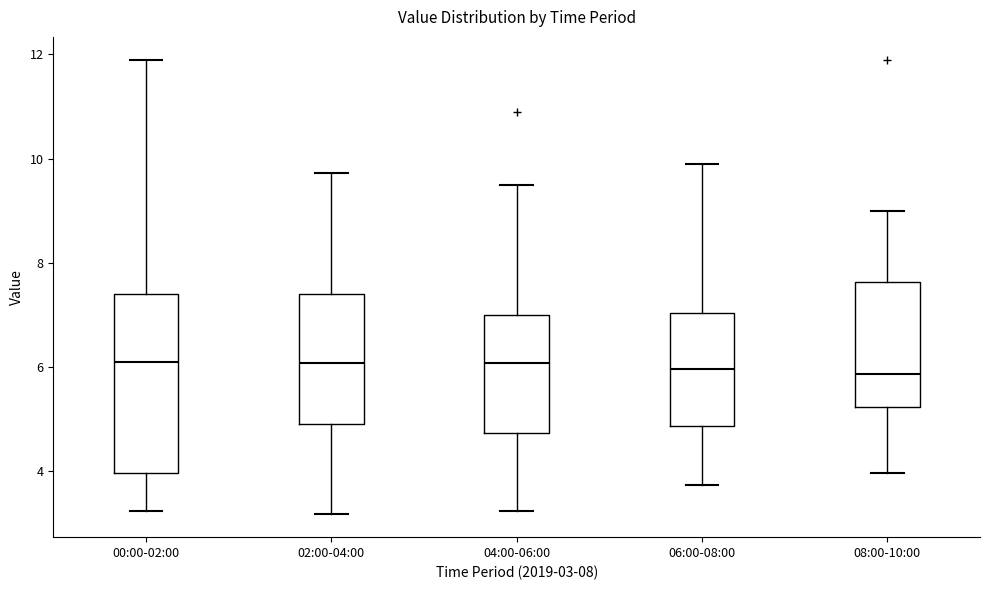

Reading left to right, read every box against the y-axis: the position of its median line, the range the box covers, and the ends of its whiskers. The values are not printed on the chart, so give them approximately, as read against the axis.

00:00-02:00: median 6.2, box 4.0 to 7.4, whiskers 3.2 to 12.0
02:00-04:00: median 6.0, box 5.0 to 7.4, whiskers 3.2 to 9.8
04:00-06:00: median 6.0, box 4.8 to 7.0, whiskers 3.2 to 9.6
06:00-08:00: median 6.0, box 4.8 to 7.0, whiskers 3.8 to 10.0
08:00-10:00: median 5.8, box 5.2 to 7.6, whiskers 4.0 to 9.0